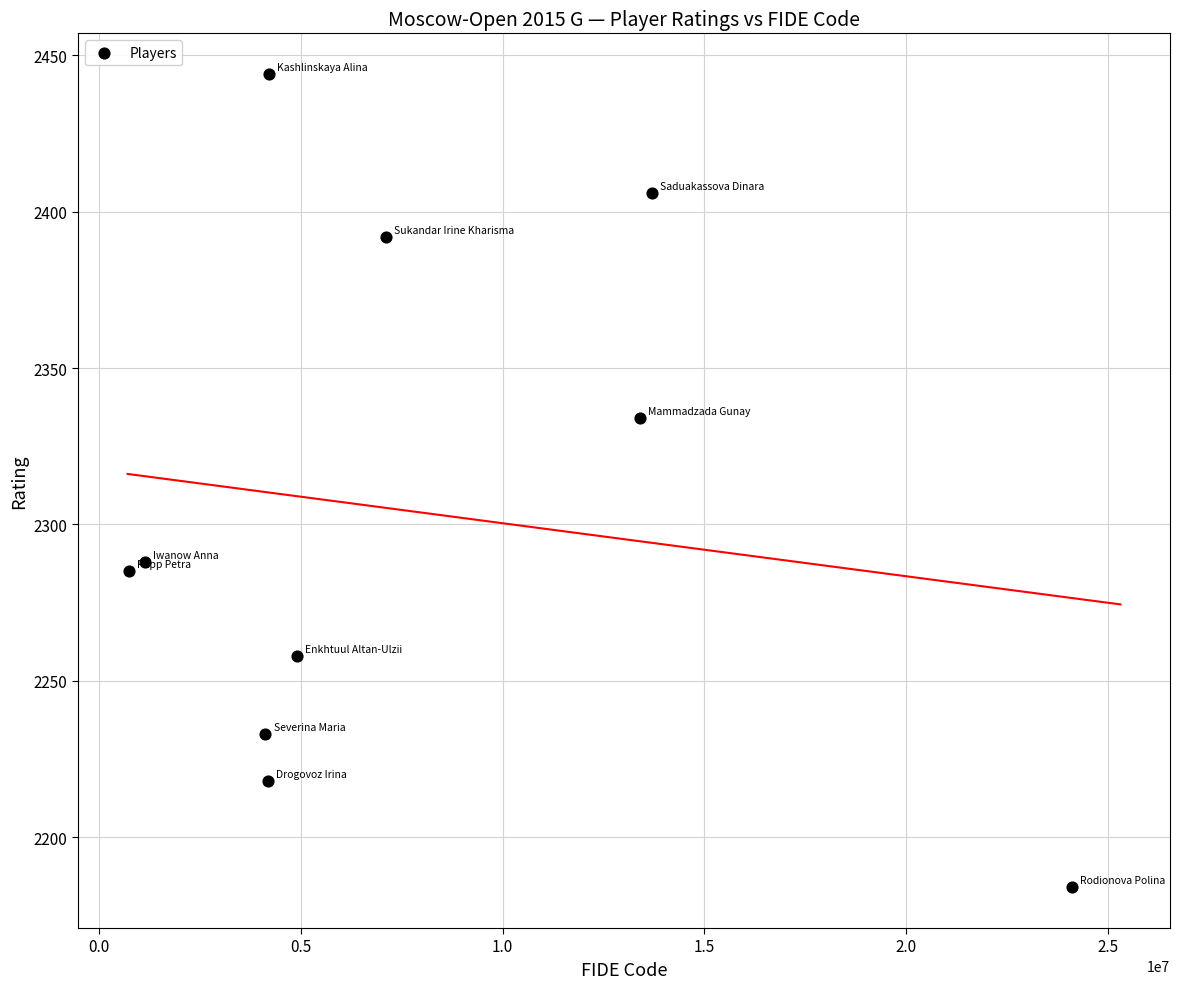

What is the average X value?

7757644